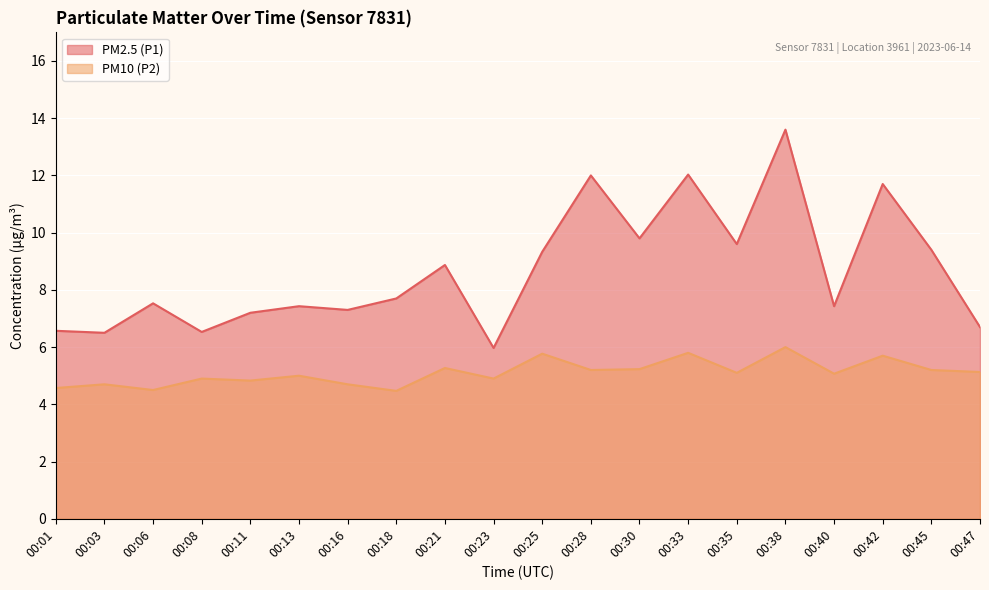

Reading left to right, transcribe all the data shown in this chart.

PM2.5 (P1): 6.6	6.5	7.5	6.5	7.2	7.4	7.3	7.7	8.9	6.0	9.3	12.0	9.8	12.0	9.6	13.6	7.4	11.7	9.4	6.7
PM10 (P2): 4.6	4.7	4.5	4.9	4.8	5.0	4.7	4.5	5.3	4.9	5.8	5.2	5.2	5.8	5.1	6.0	5.1	5.7	5.2	5.1